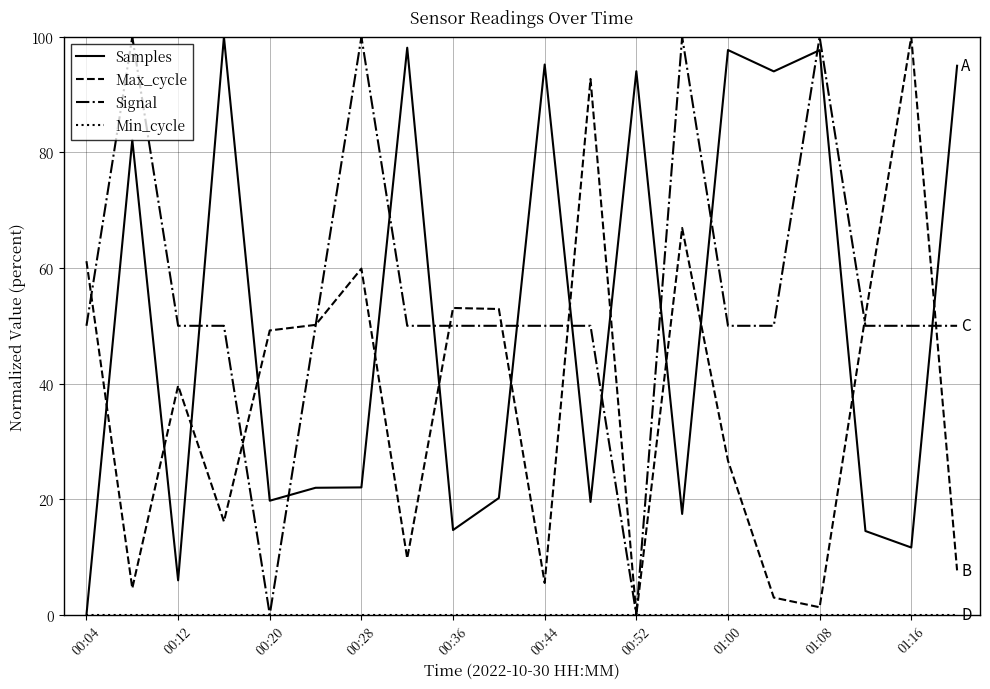

What is the maximum value shown in the chart?

100.0